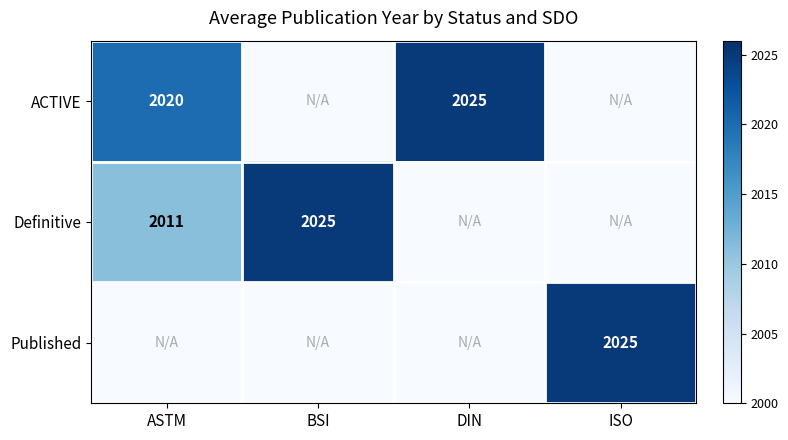

The Definitive series shows 445 at BSI. True or false?

False